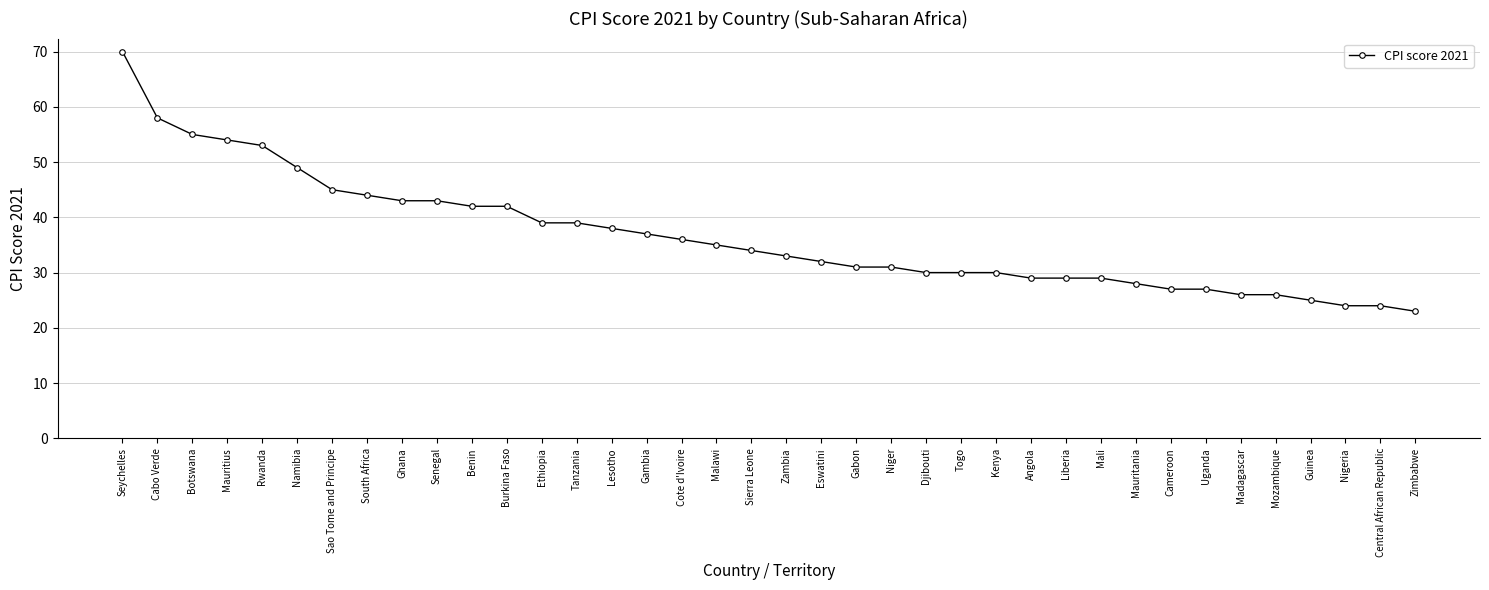

What is the sum of the values at Tanzania and Sierra Leone?

73